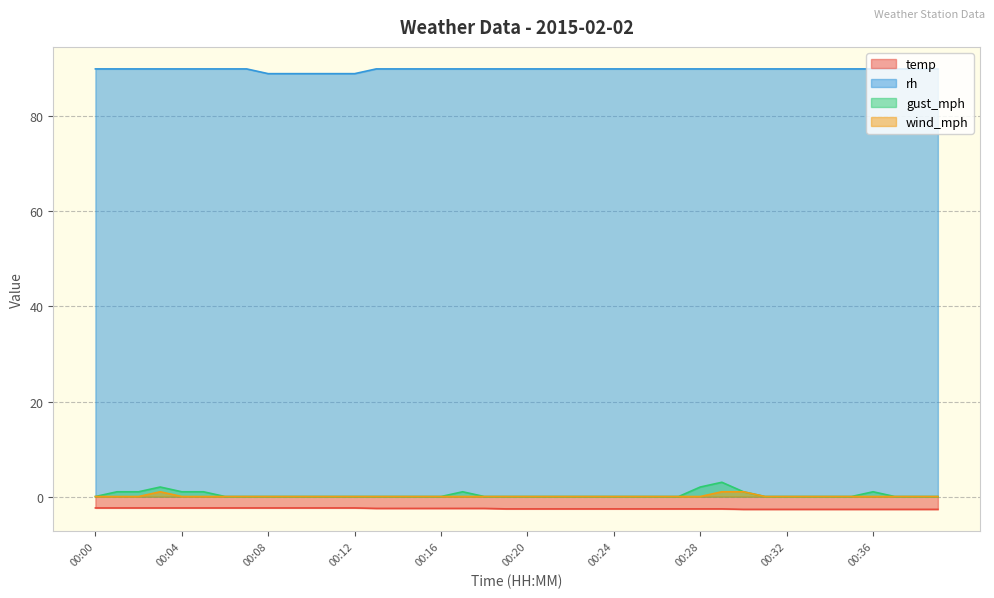

At which label does rh reach its peak?

00:00